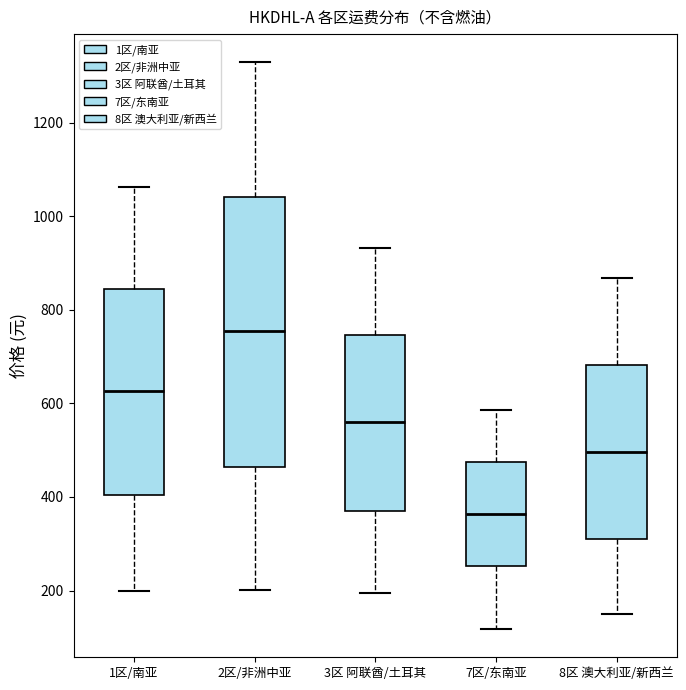

Comparing the boxes themselves (not the whiskers), which one is the tallest?

2区/非洲中亚